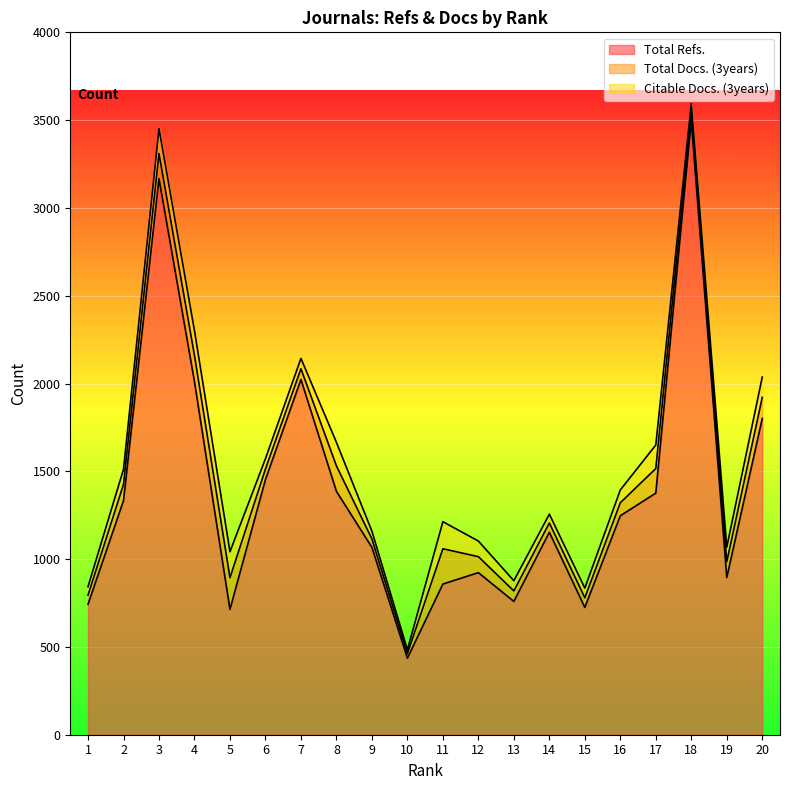

Which series has the largest total across all categories?

Total Refs.